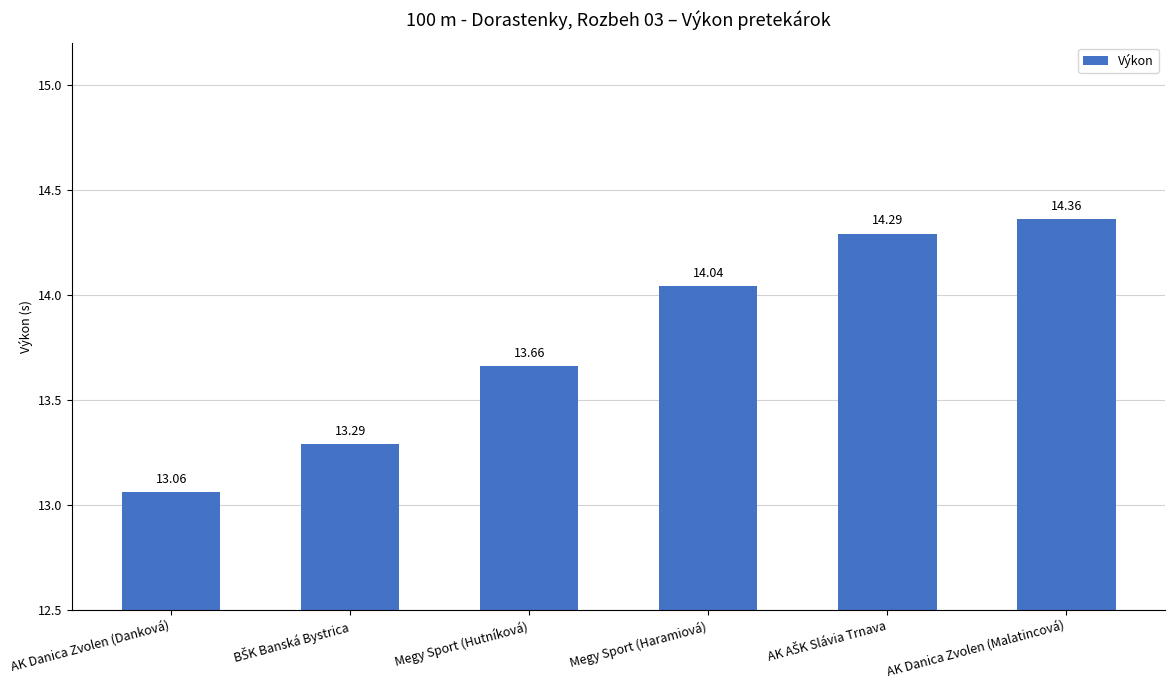

Which category has the lowest value across all series?

AK Danica Zvolen (Danková)